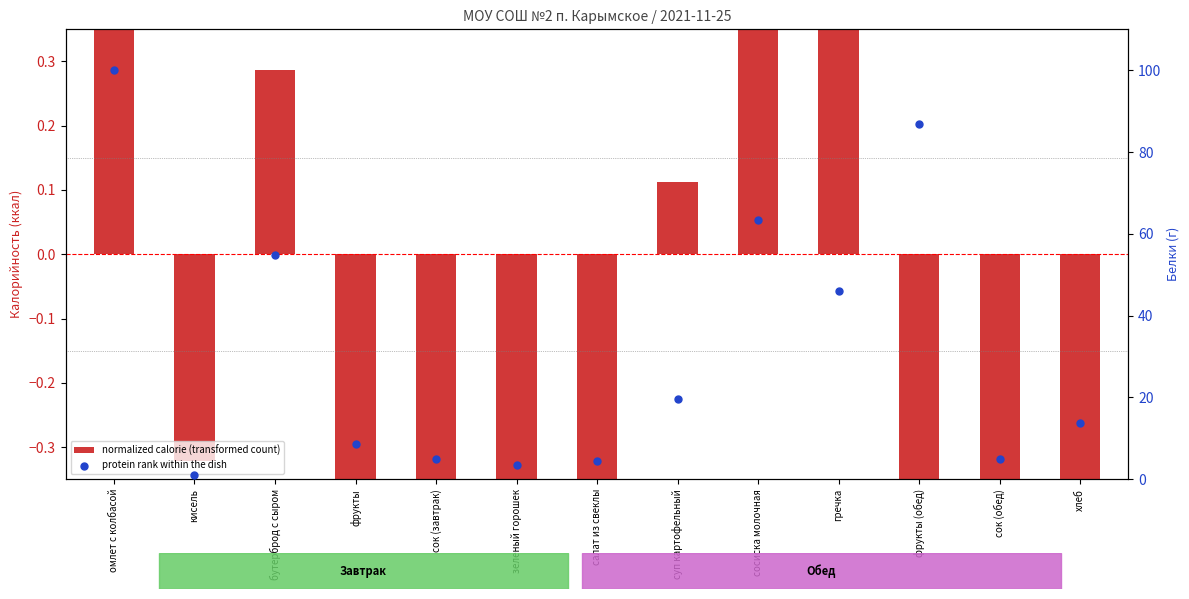

What is the total value across all series at хлеб?

13.4